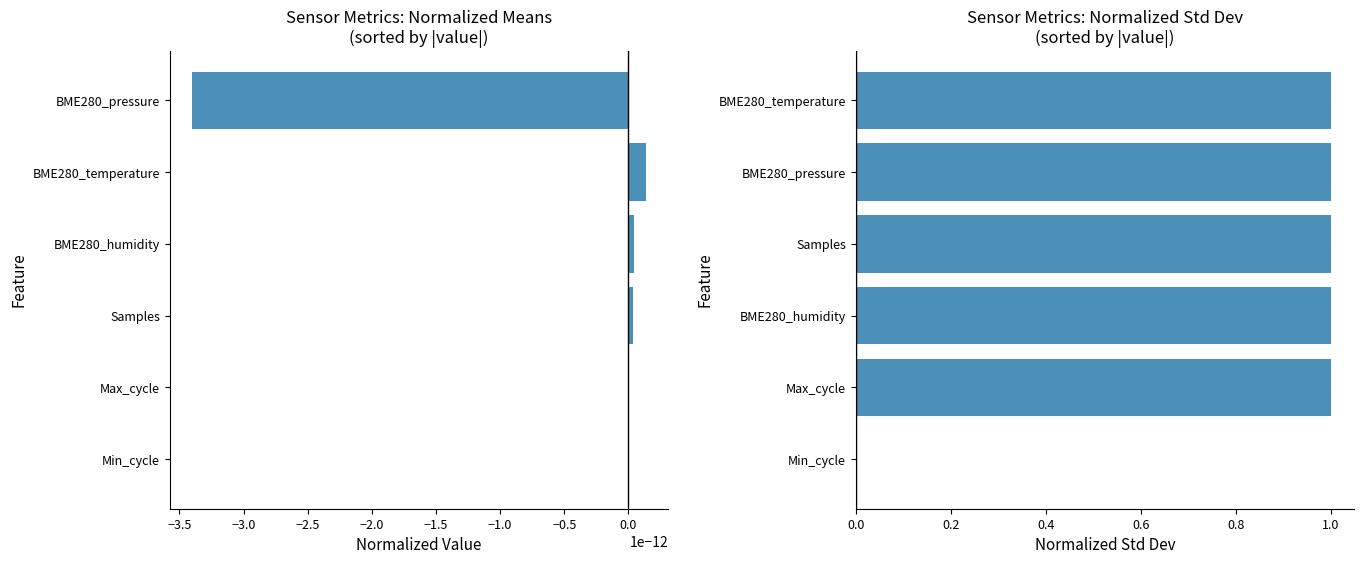

Which has a higher value, −1.5 or −3.0?

−1.5